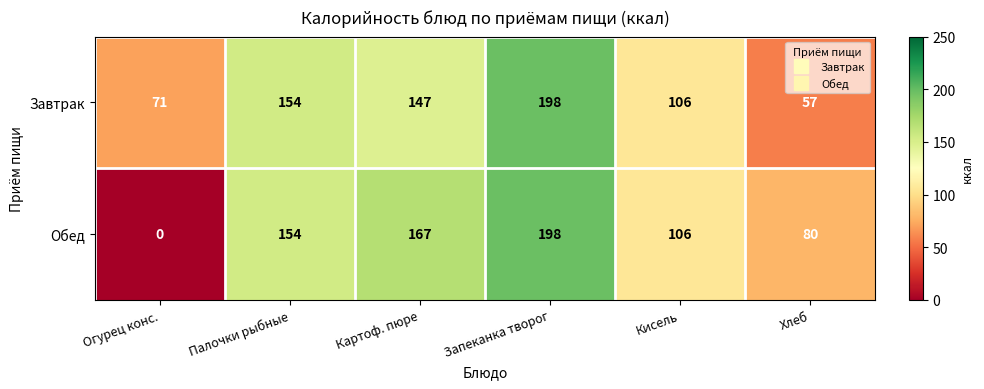

Is it true that Обед equals 22 at Хлеб?

False